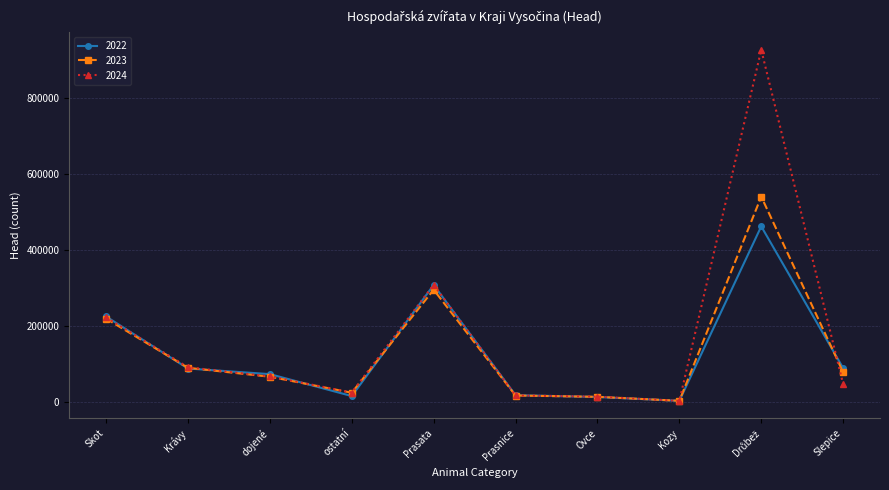

What is the label of the 4th point from the right?

Ovce